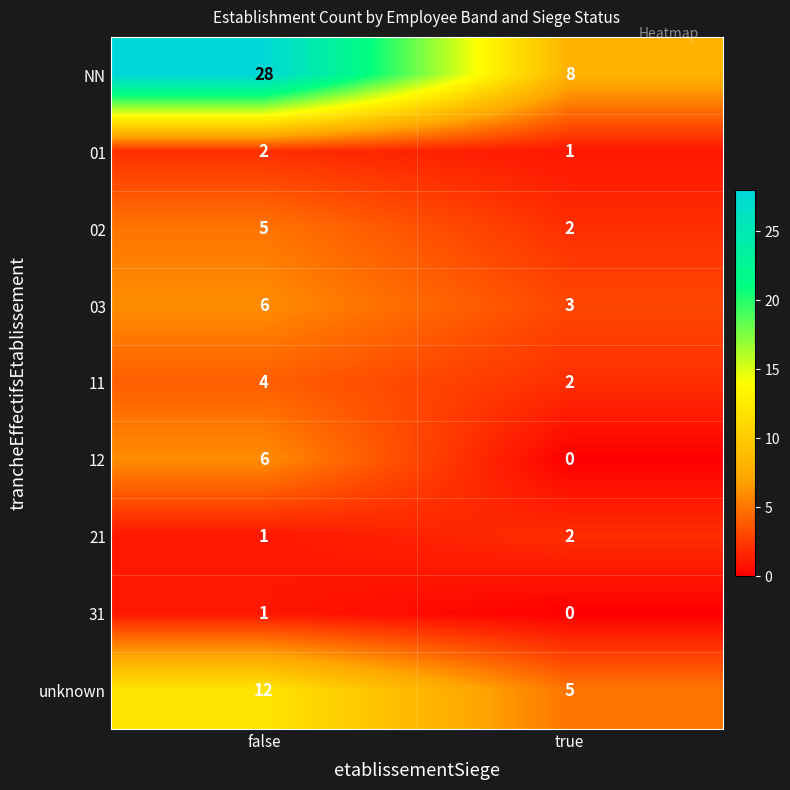

What is the maximum value shown in the chart?

28